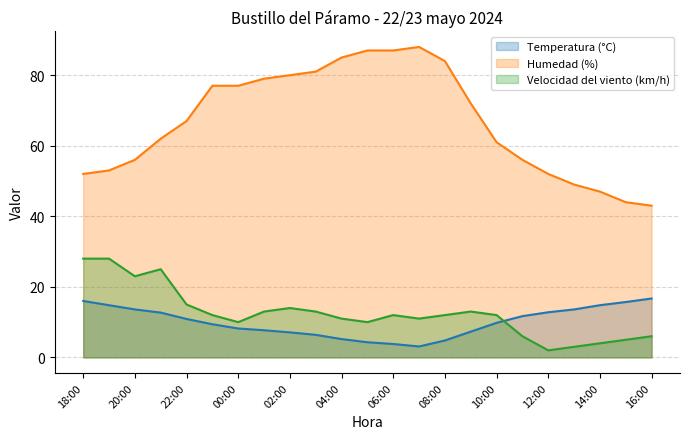

How many times do Temperatura (°C) and Velocidad del viento (km/h) cross each other?

1